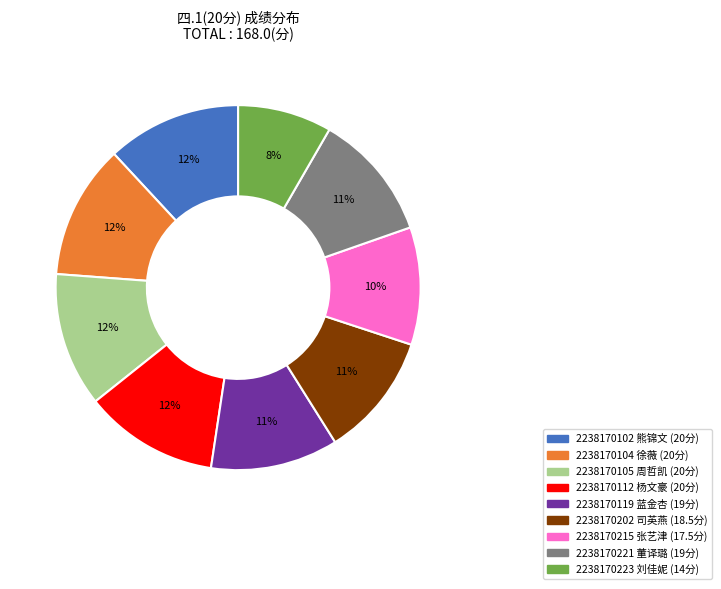

How many segments does this pie chart have?

9